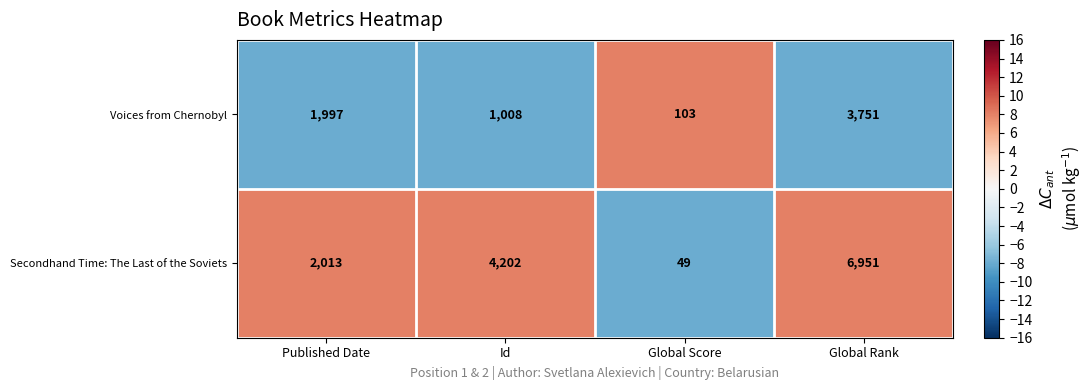

List the labels in order of Secondhand Time: The Last of the Soviets value, largest first.

Global Rank, Id, Published Date, Global Score